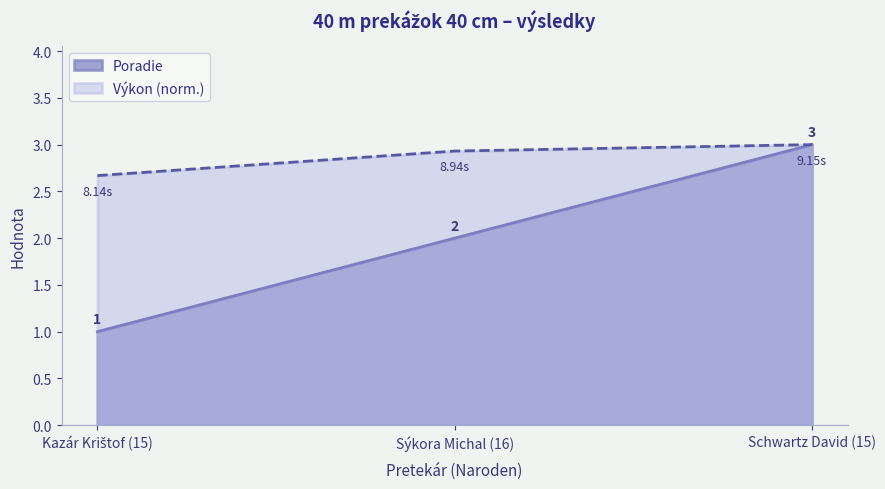

The value of Poradie at Kazár Krištof (15) is 1.0. True or false?

True